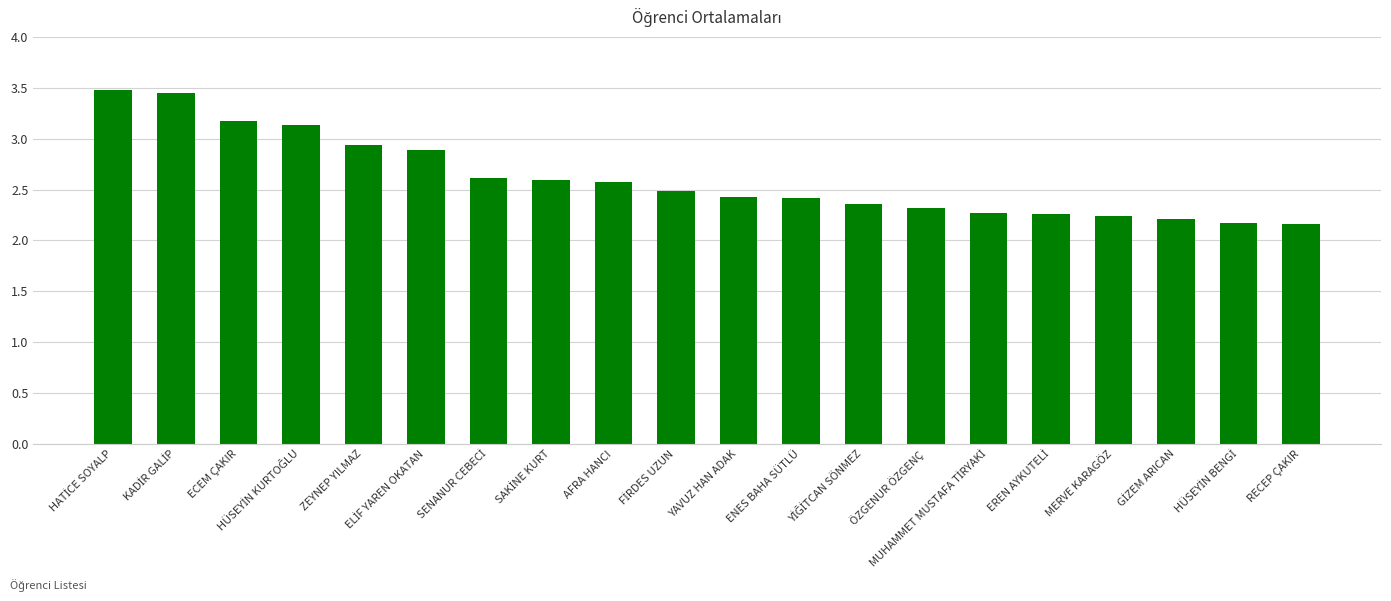

How many categories are shown in the chart?

20